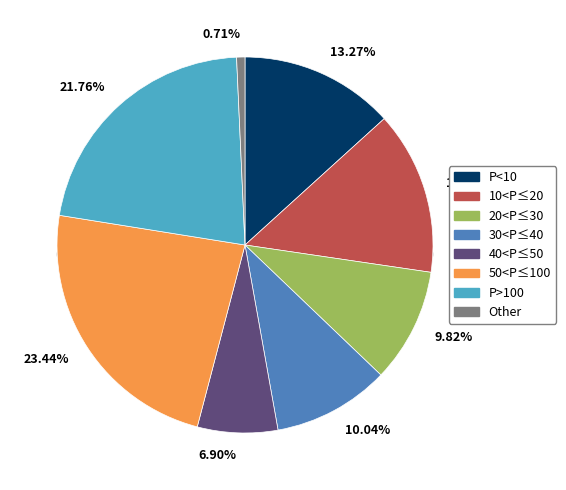

Which category has the biggest portion of the pie?

6